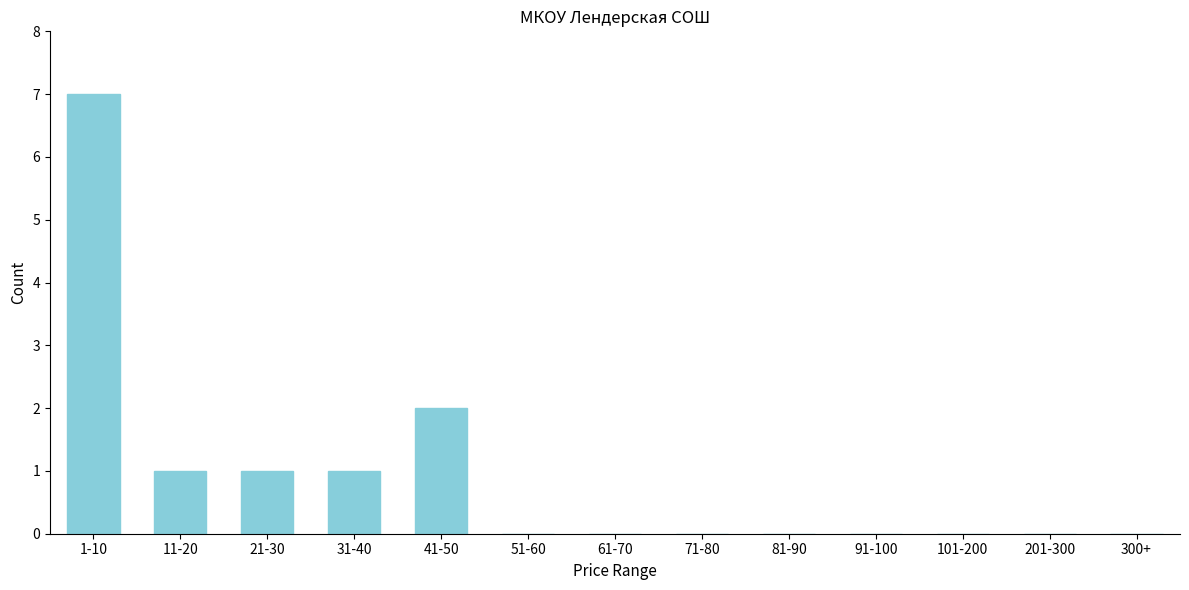

Reading left to right, what are all the values shown in this chart?

1-10=7	11-20=1	21-30=1	31-40=1	41-50=2	51-60=0	61-70=0	71-80=0	81-90=0	91-100=0	101-200=0	201-300=0	300+=0